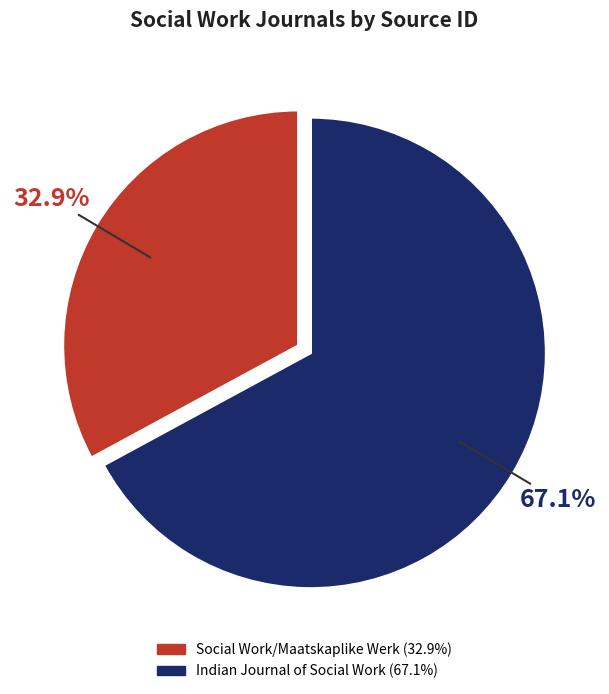

Combined, do Indian Journal of Social Work and Social Work/Maatskaplike Werk account for over 50%?

Yes